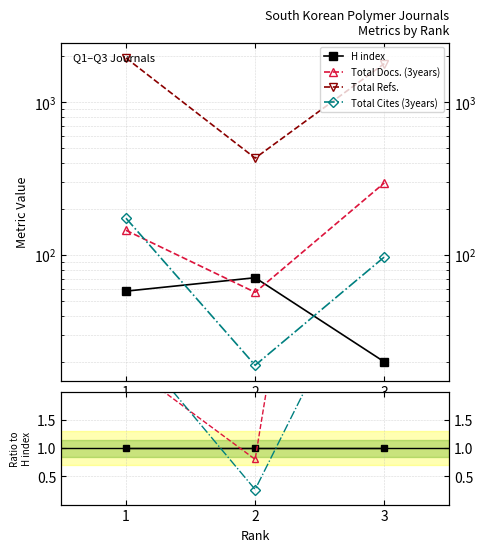

Which label corresponds to the smallest value in the chart?

2